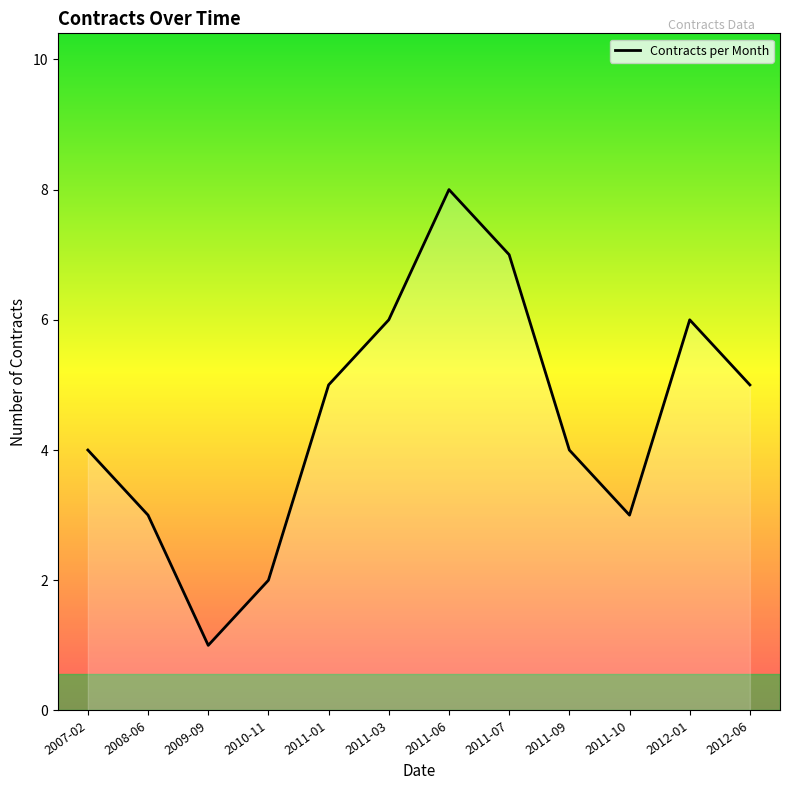

At which category does the data reach its first local valley?

2009-09